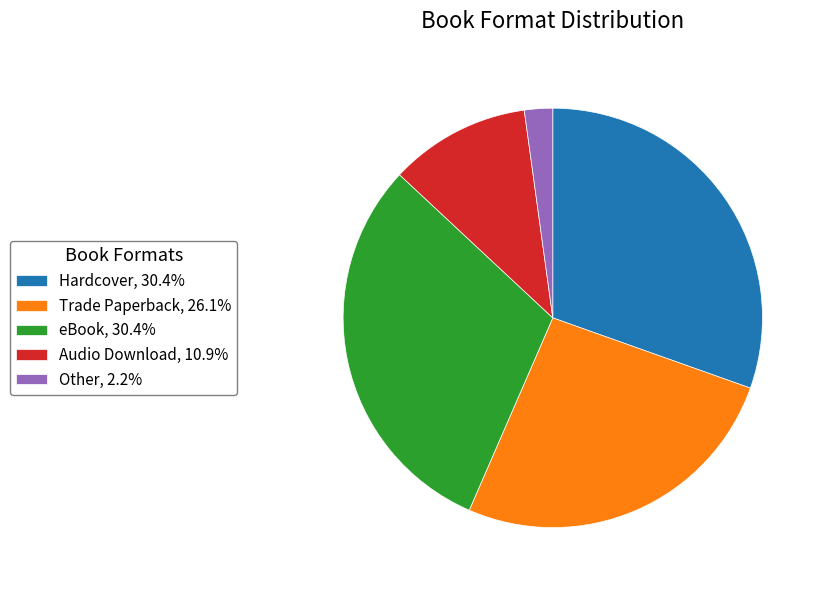

The Trade Paperback slice represents 26% of the pie. True or false?

True